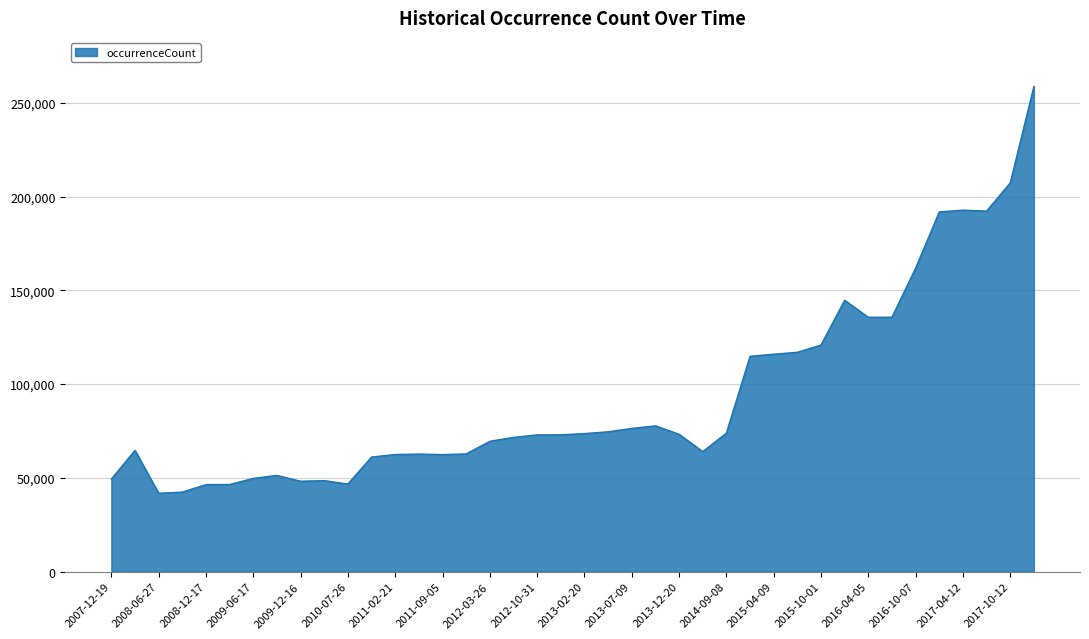

Count the number of categories in the chart.

40